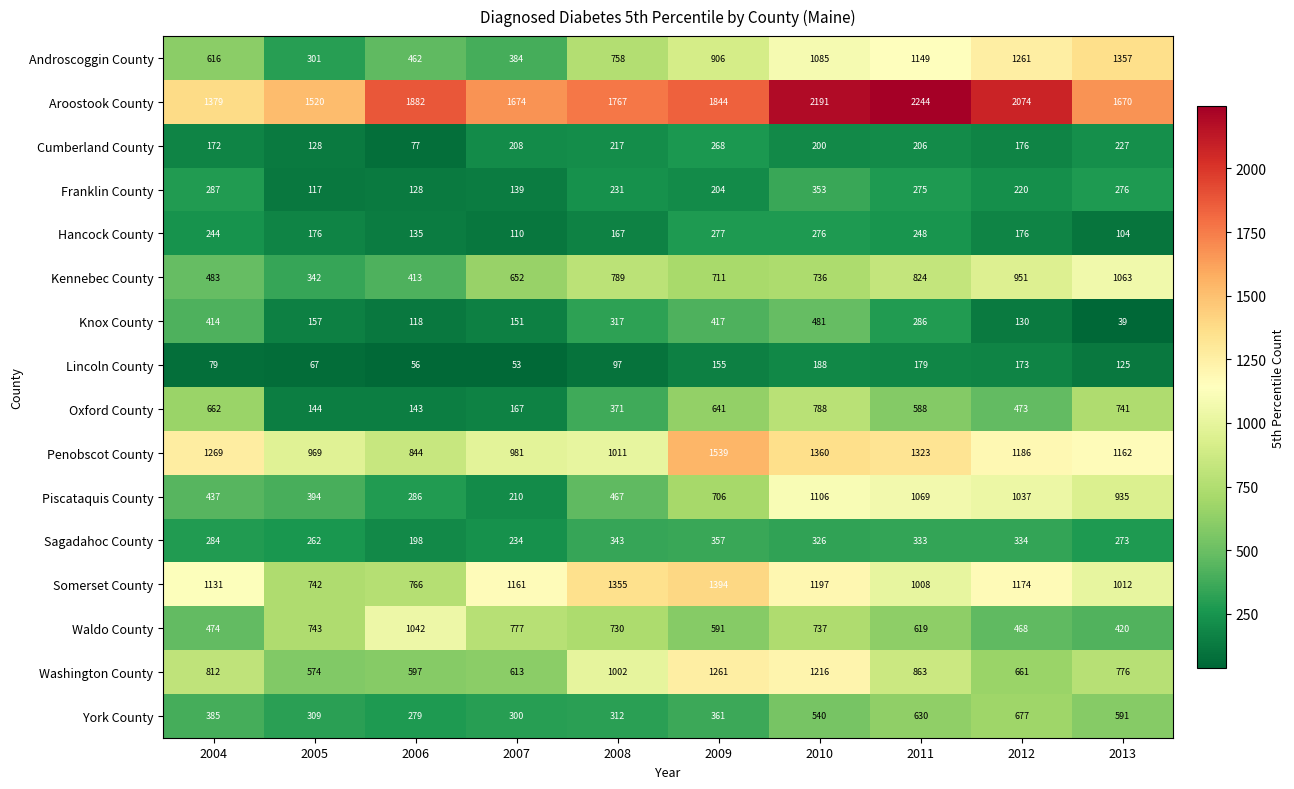

Which series has the largest total across all categories?

Aroostook County